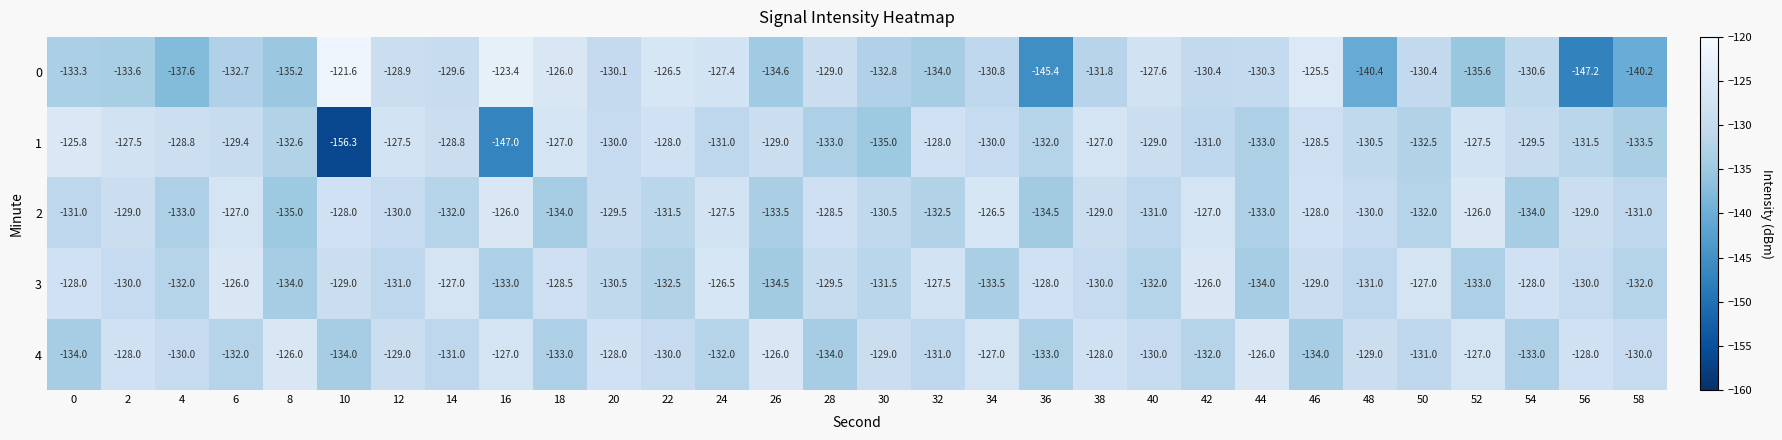

What is the total value across all series at 4?

-661.4